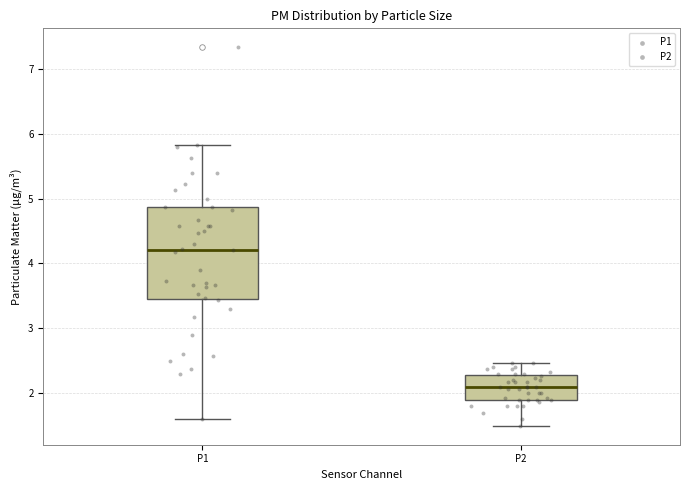

Which box's median line is the highest?

P1